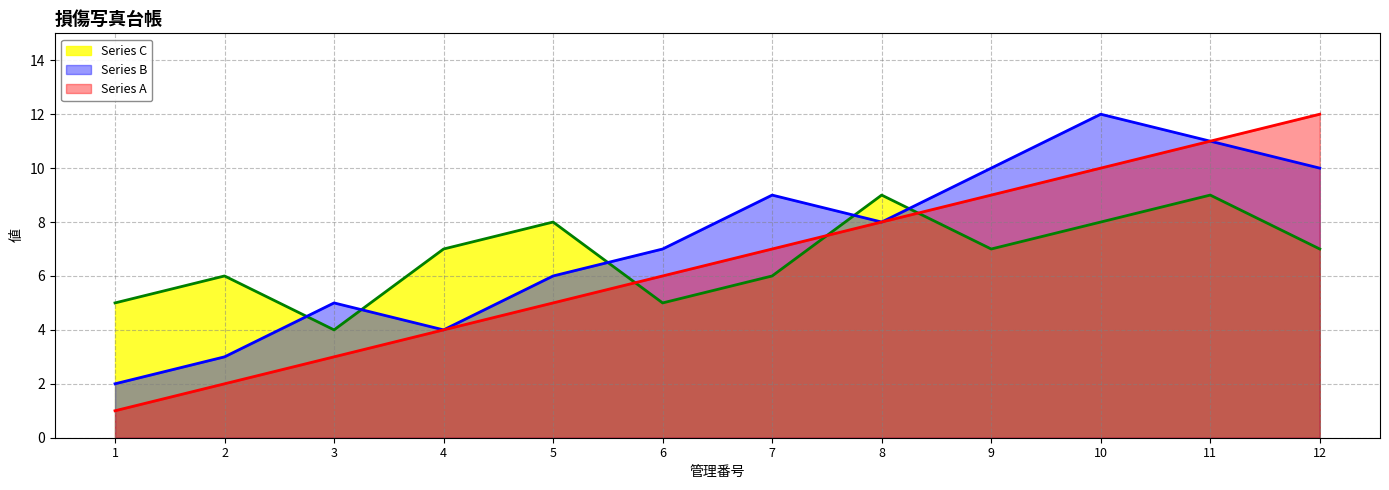

What is the lowest value of the Series C series?

4